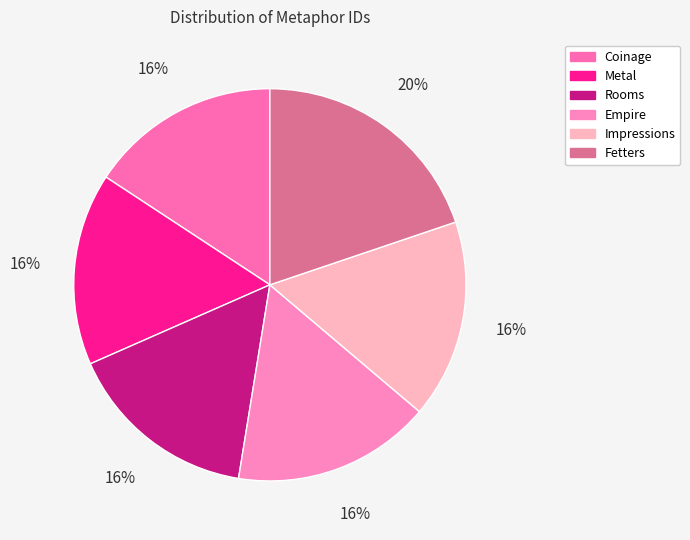

Count the number of slices in the pie.

6